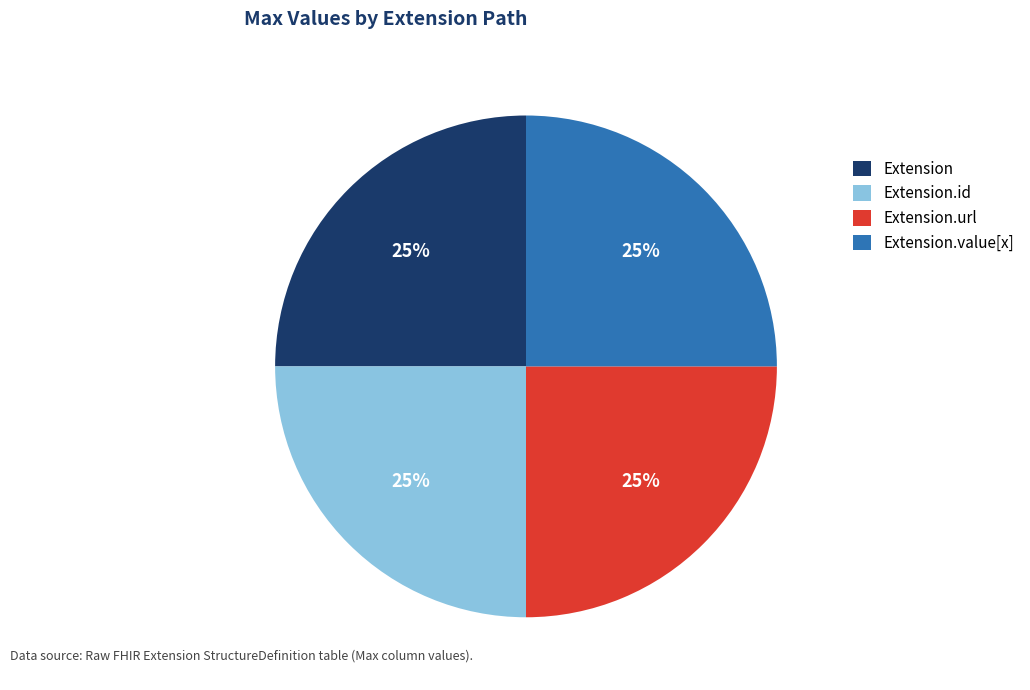

True or false: Extension.id accounts for 20% of the total.

False